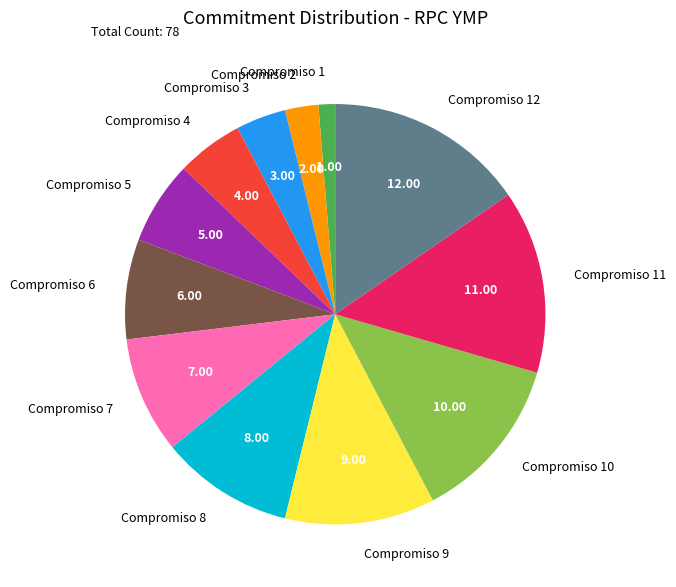

Rank the categories by value from lowest to highest.

Compromiso 1, Compromiso 2, Compromiso 3, Compromiso 4, Compromiso 5, Compromiso 6, Compromiso 7, Compromiso 8, Compromiso 9, Compromiso 10, Compromiso 11, Compromiso 12